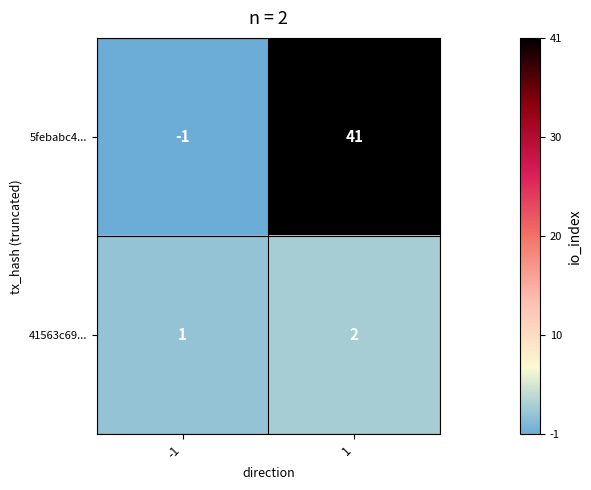

The value of 5febabc4... at 1 is 41. True or false?

True